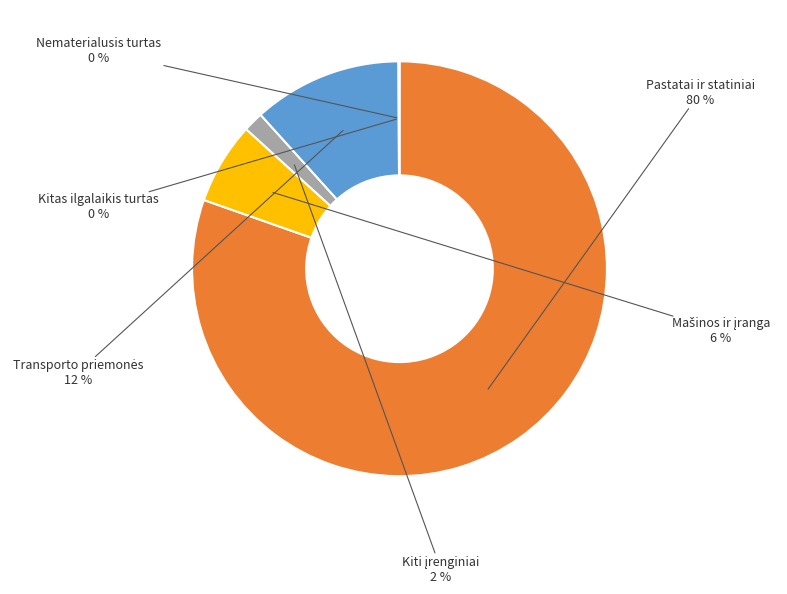

To the nearest percent, what is the difference between the largest and smallest slice percentages?

80%